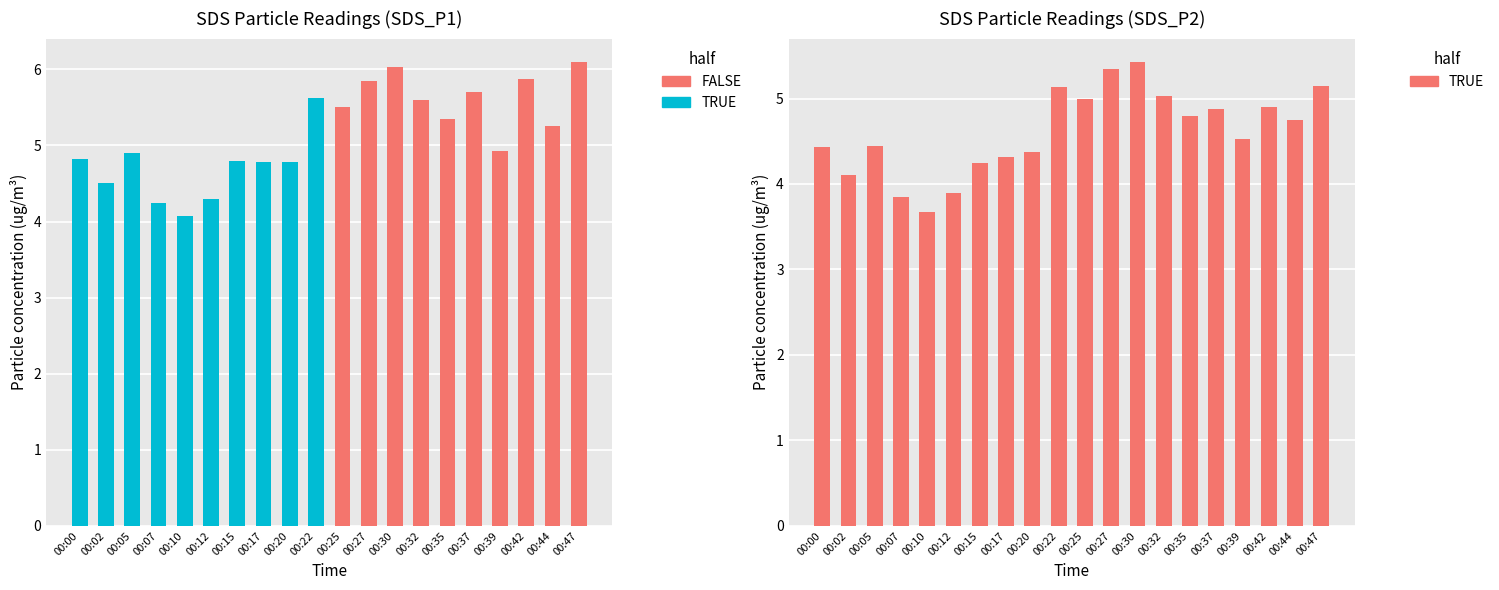

What is the ratio of the value at 00:47 to the value at 00:25?

1.0